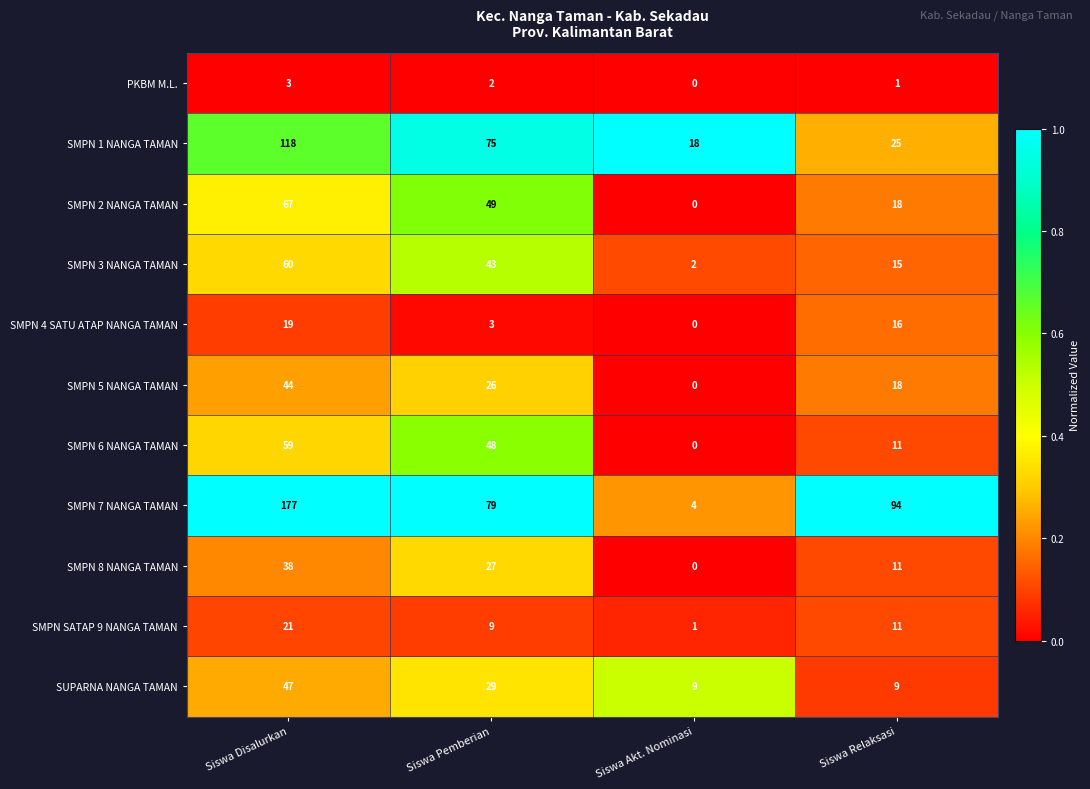

At which label does SMPN 7 NANGA TAMAN reach its minimum?

Siswa Akt. Nominasi